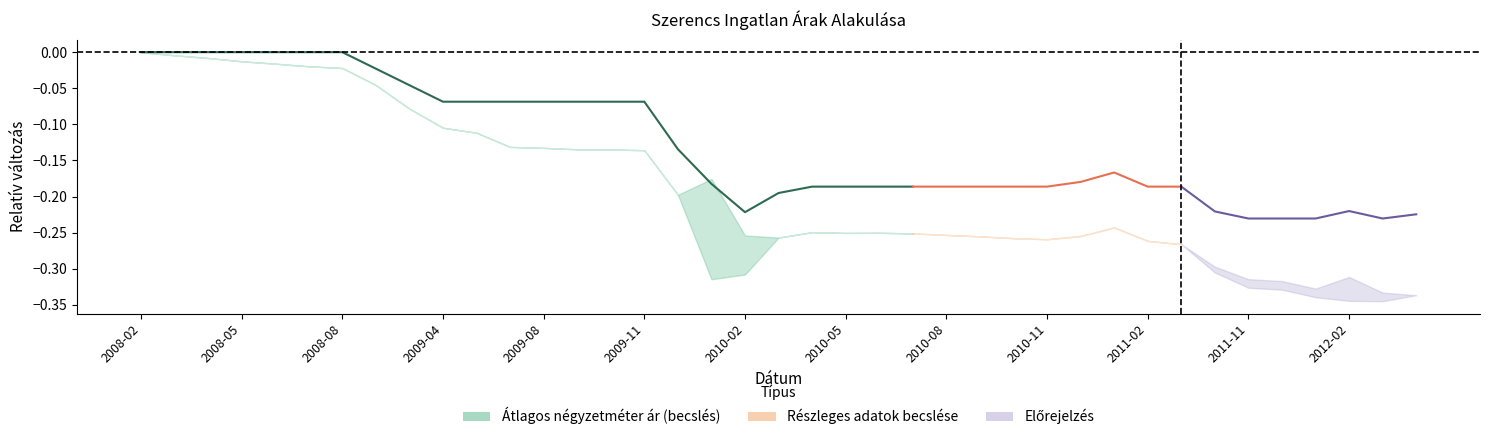

Does the chart have visible grid lines?

No